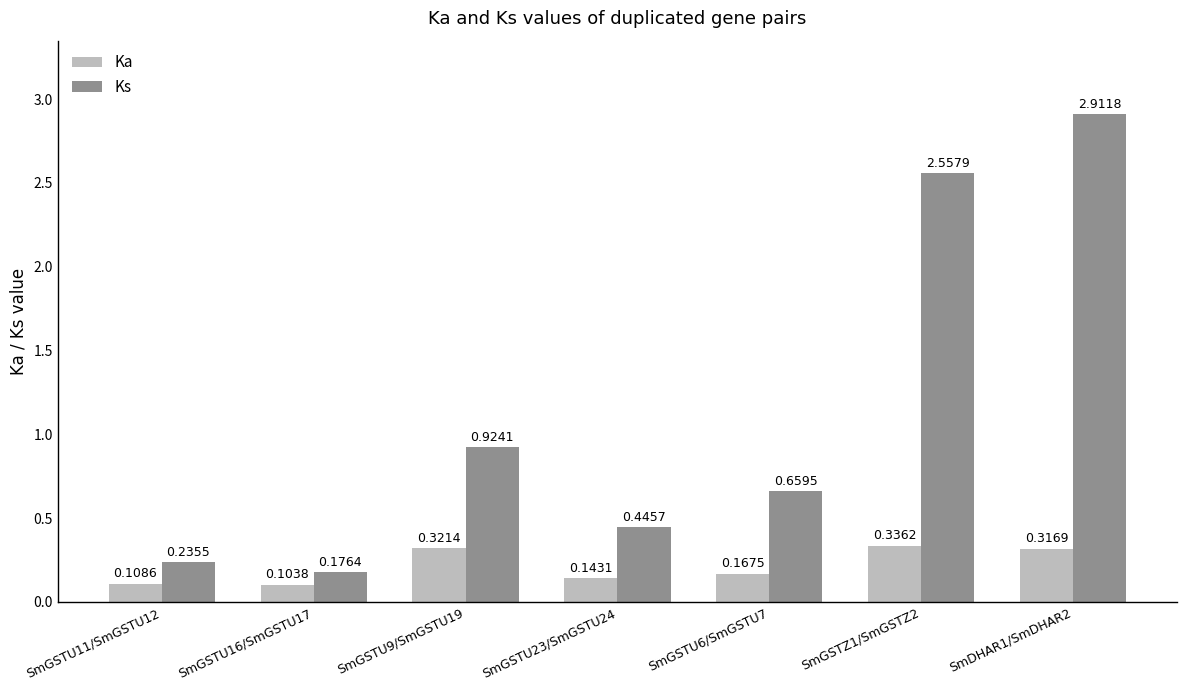

Which series has the widest spread of values?

Ks